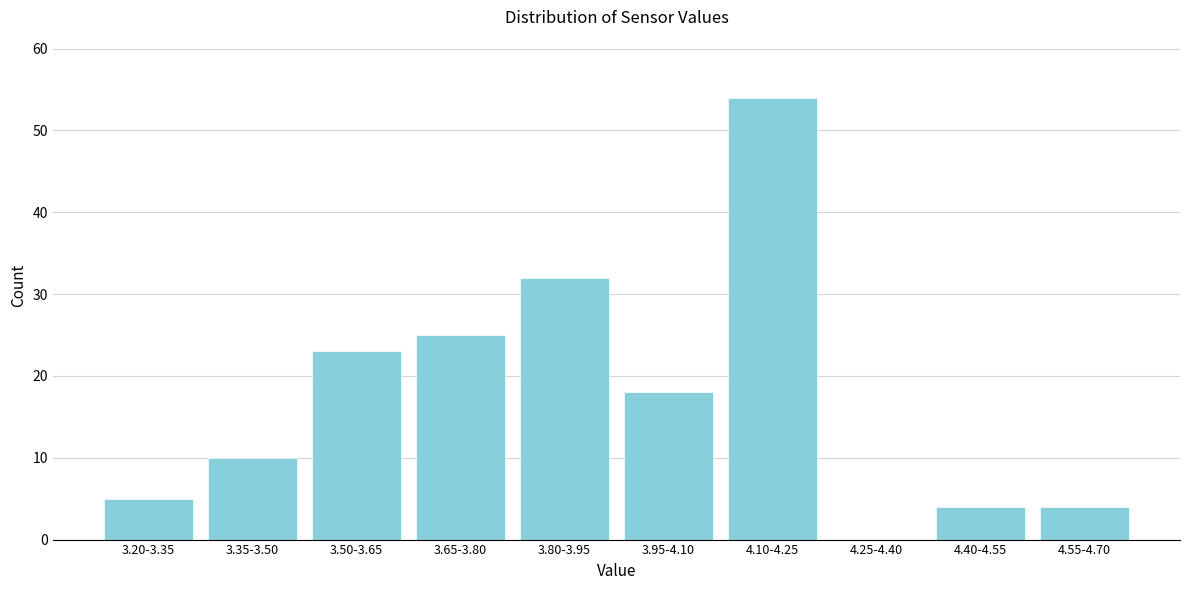

Reading left to right, what are all the values shown in this chart?

3.20-3.35=5	3.35-3.50=10	3.50-3.65=23	3.65-3.80=25	3.80-3.95=32	3.95-4.10=18	4.10-4.25=54	4.25-4.40=0	4.40-4.55=4	4.55-4.70=4